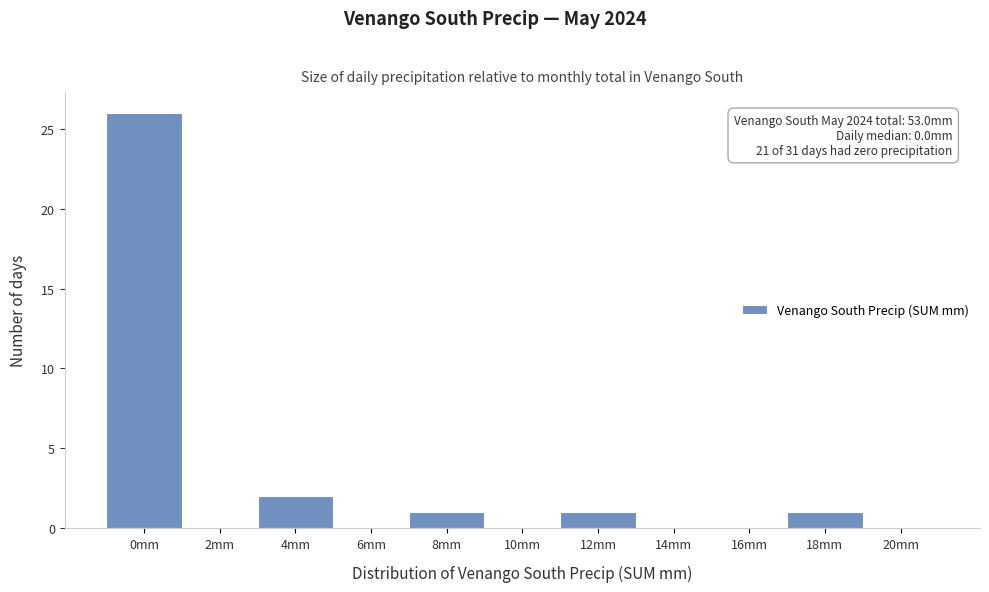

Reading left to right, what are all the values shown in this chart?

0mm=26	2mm=0	4mm=2	6mm=0	8mm=1	10mm=0	12mm=1	14mm=0	16mm=0	18mm=1	20mm=0